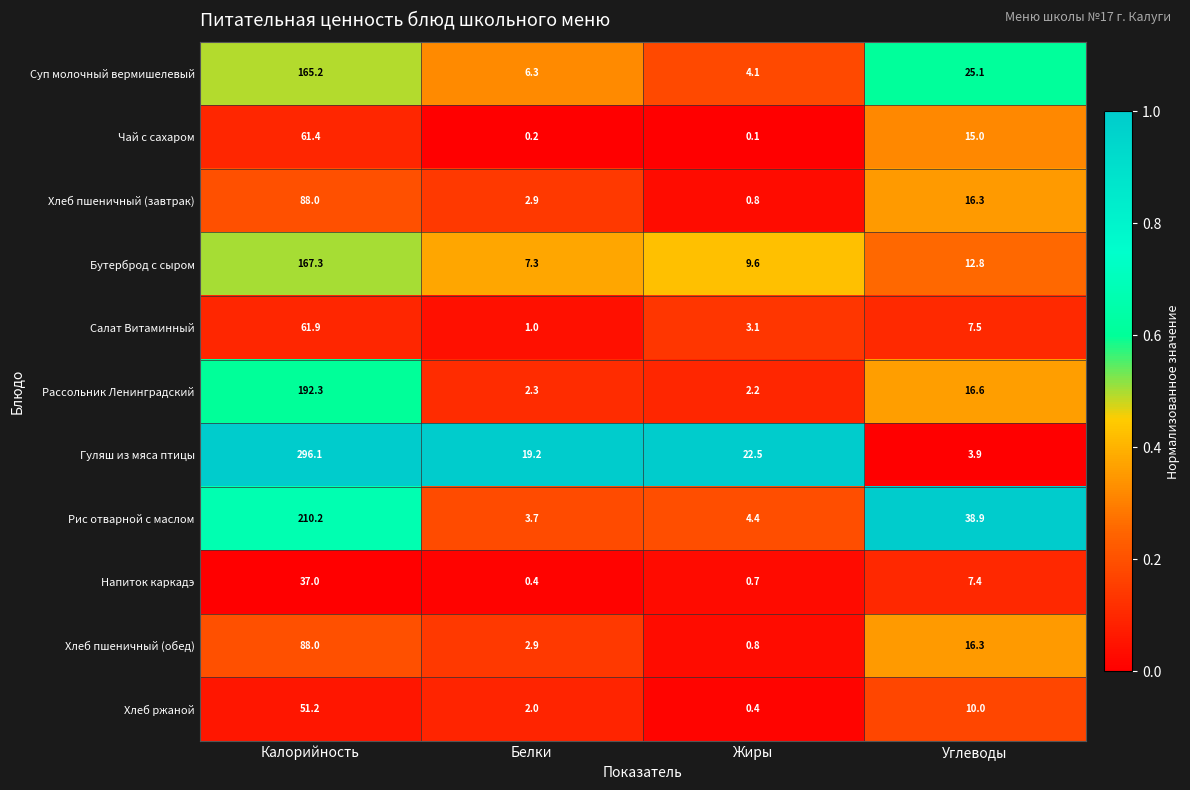

What is the average value of the Салат Витаминный series?

18.4